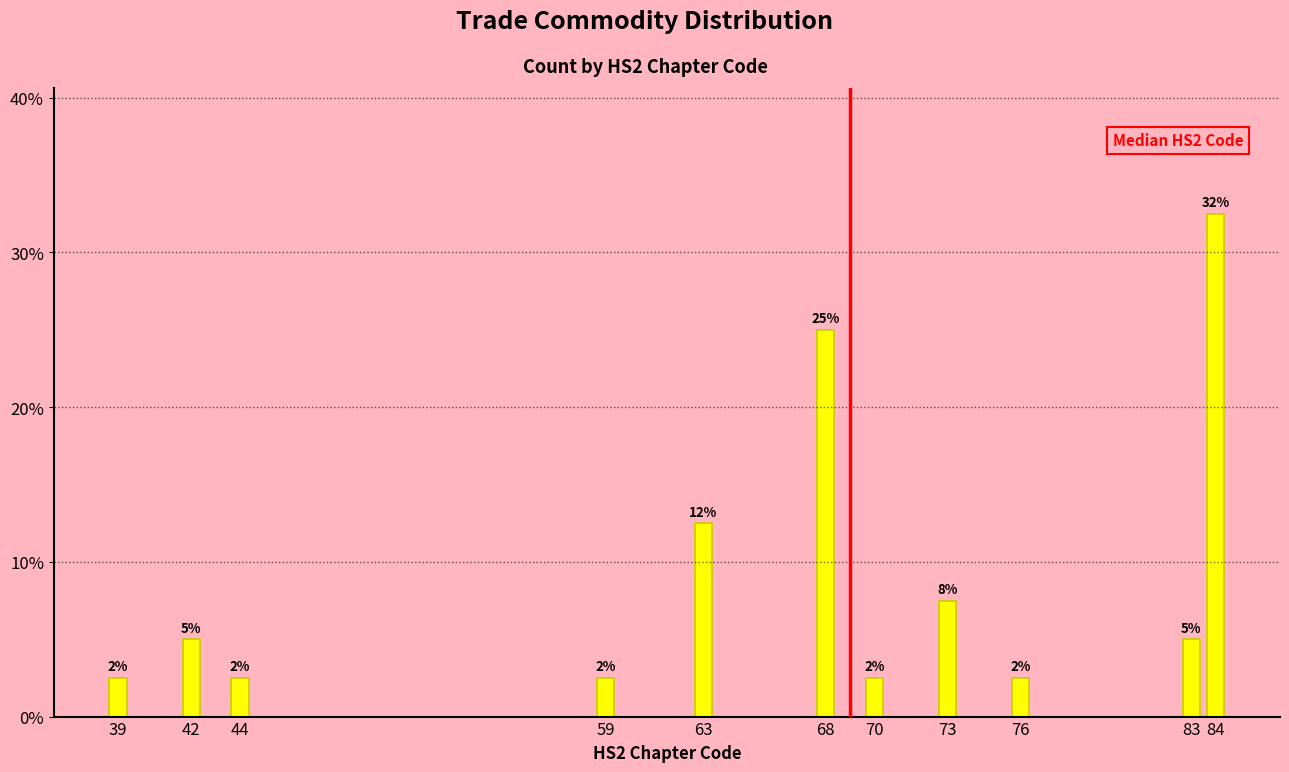

How many bars are there in total?

11